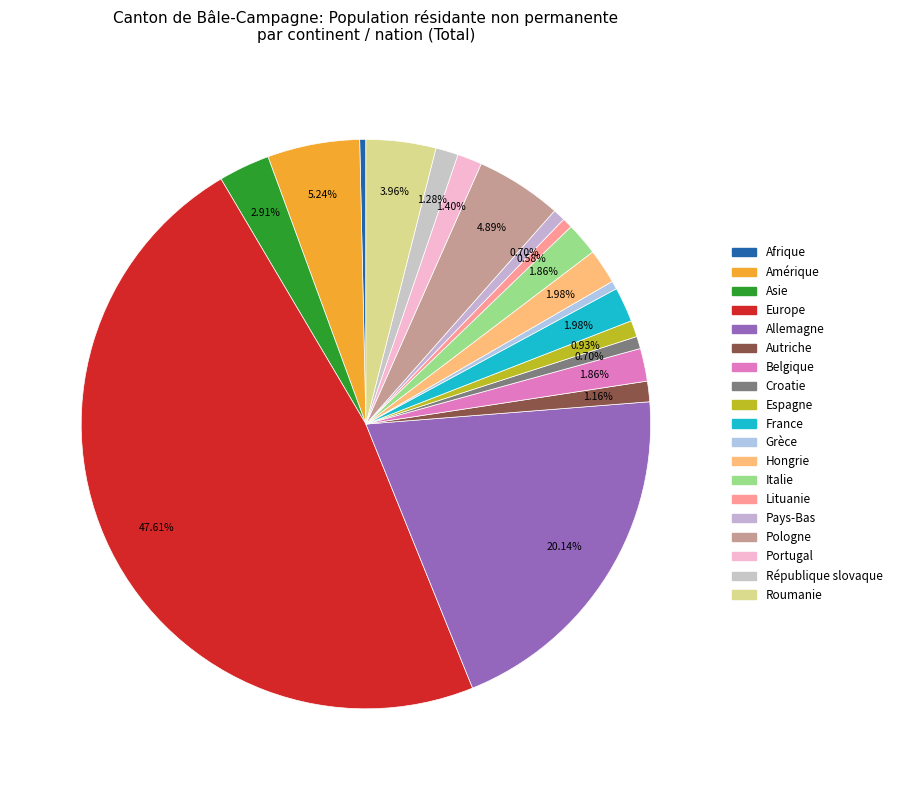

Count the number of slices in the pie.

19